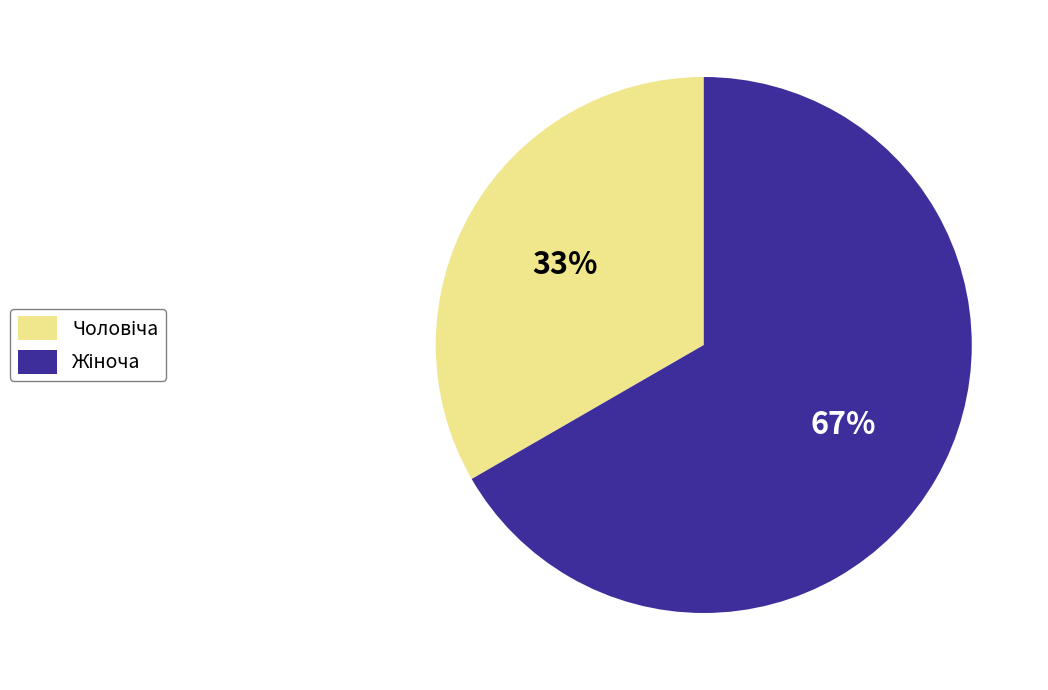

To the nearest percent, what is the average slice percentage?

50%